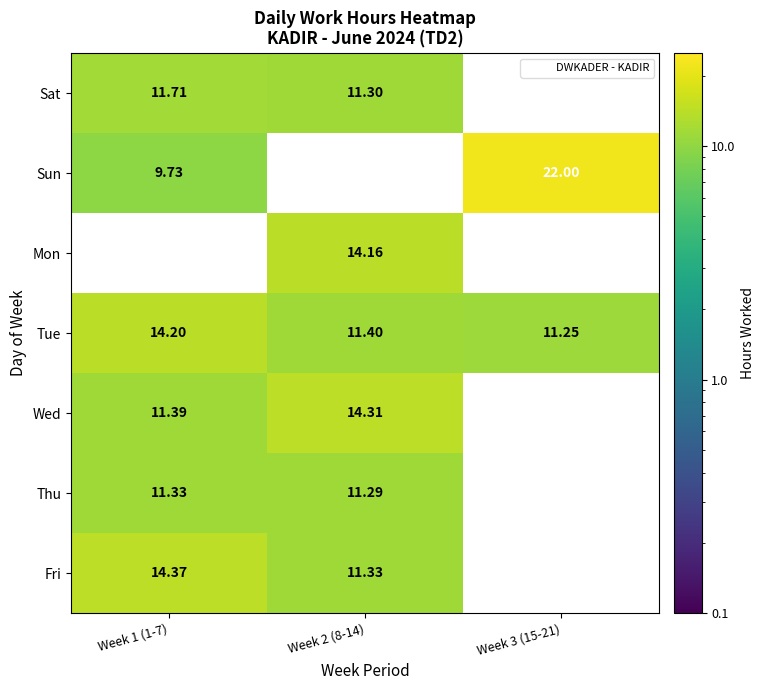

What is the lowest value of the Fri series?

11.3